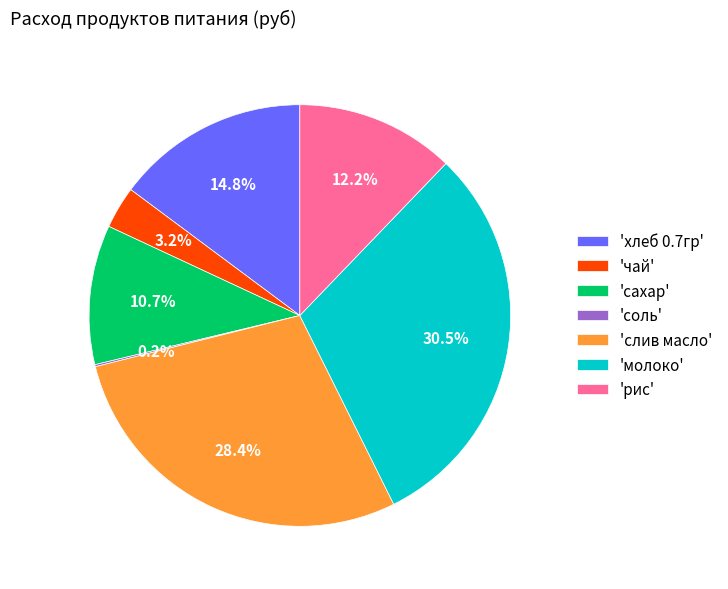

Is there a majority slice in this chart?

No